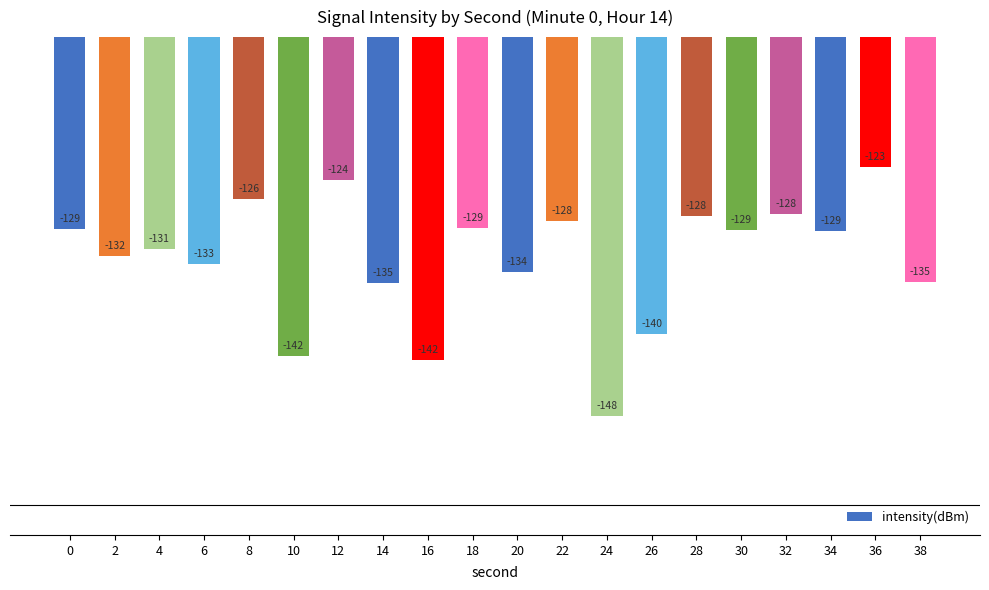

What is the average value?

-132.3